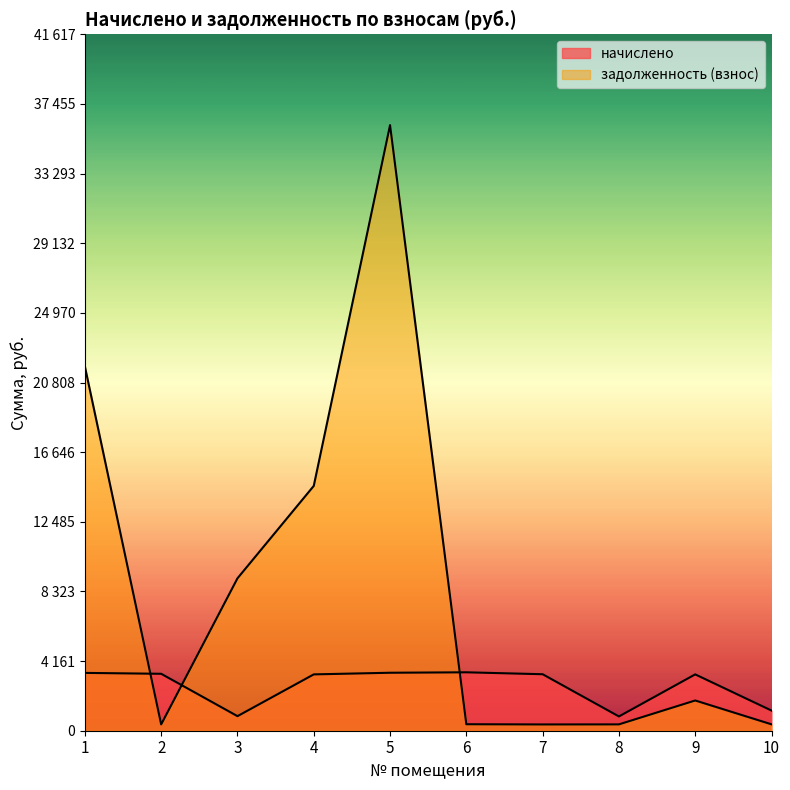

What is the greatest value displayed?

36188.8